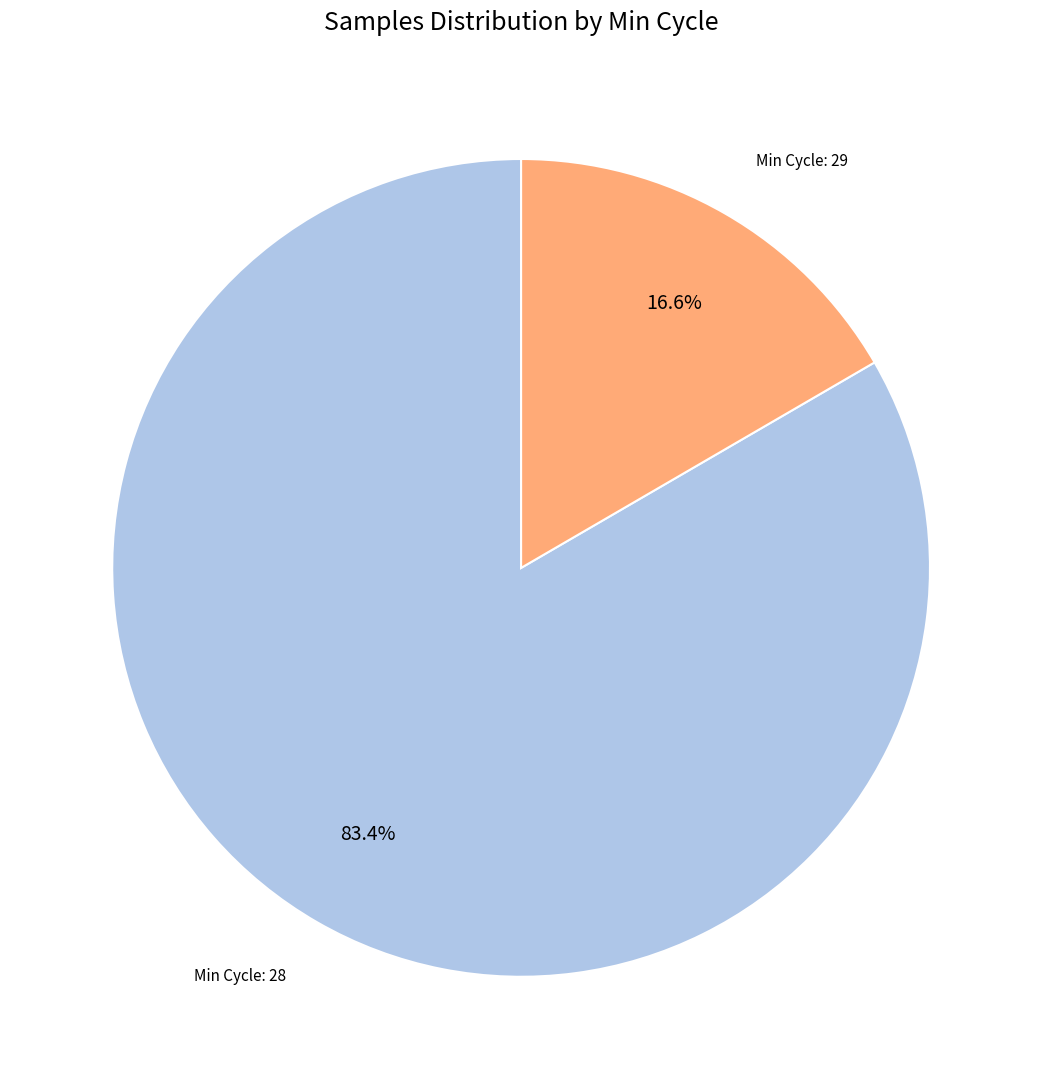

Which slice is the smallest?

Min Cycle: 29